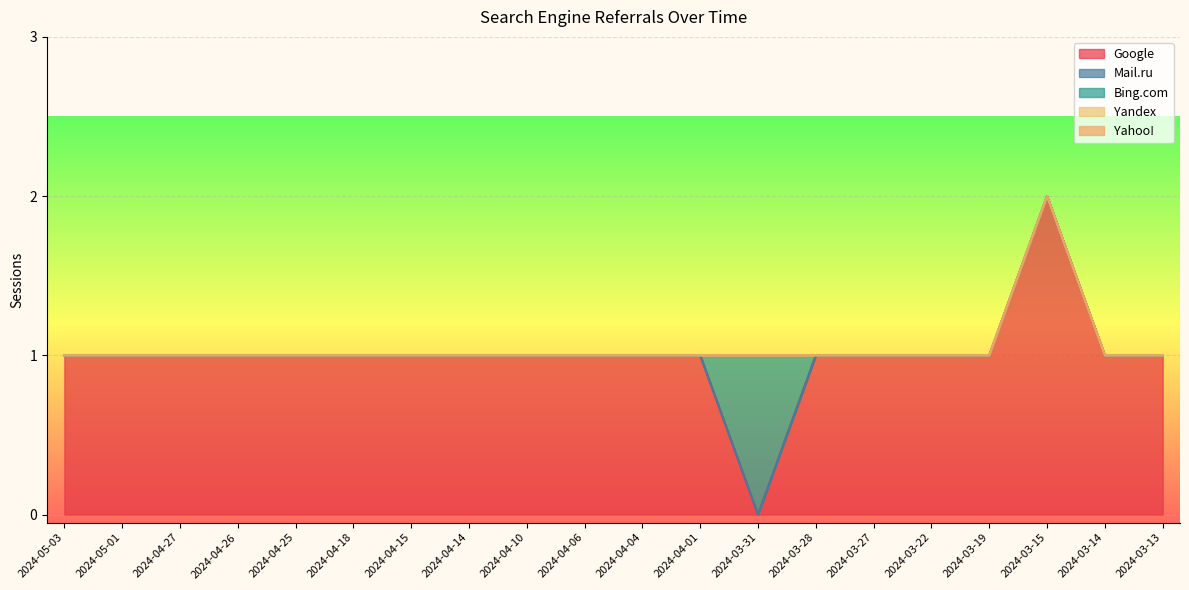

What is the maximum value shown in the chart?

2